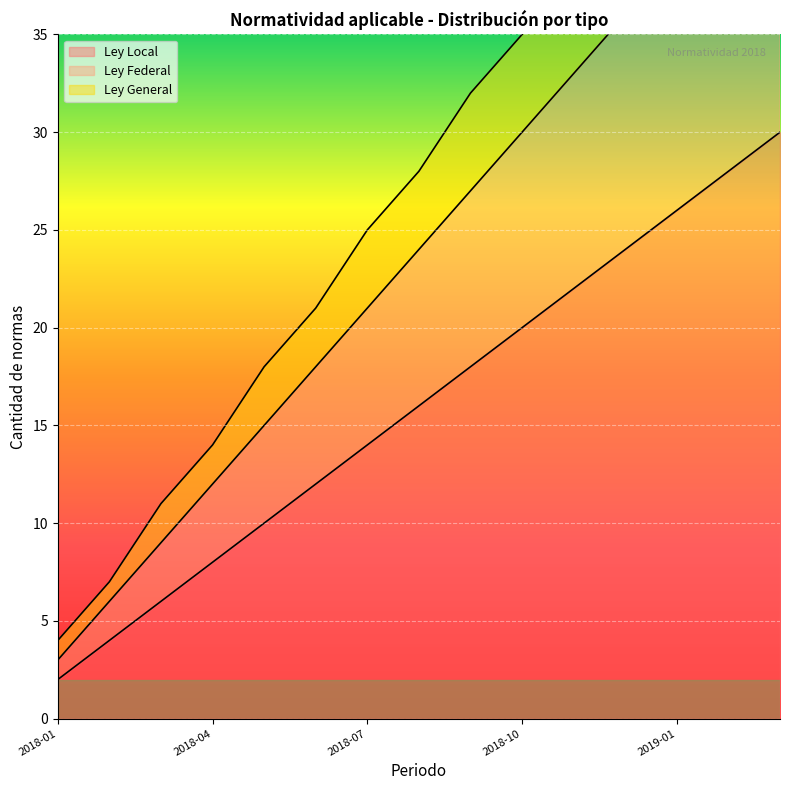

What is the difference between the maximum and minimum values in the Ley Federal series?

42